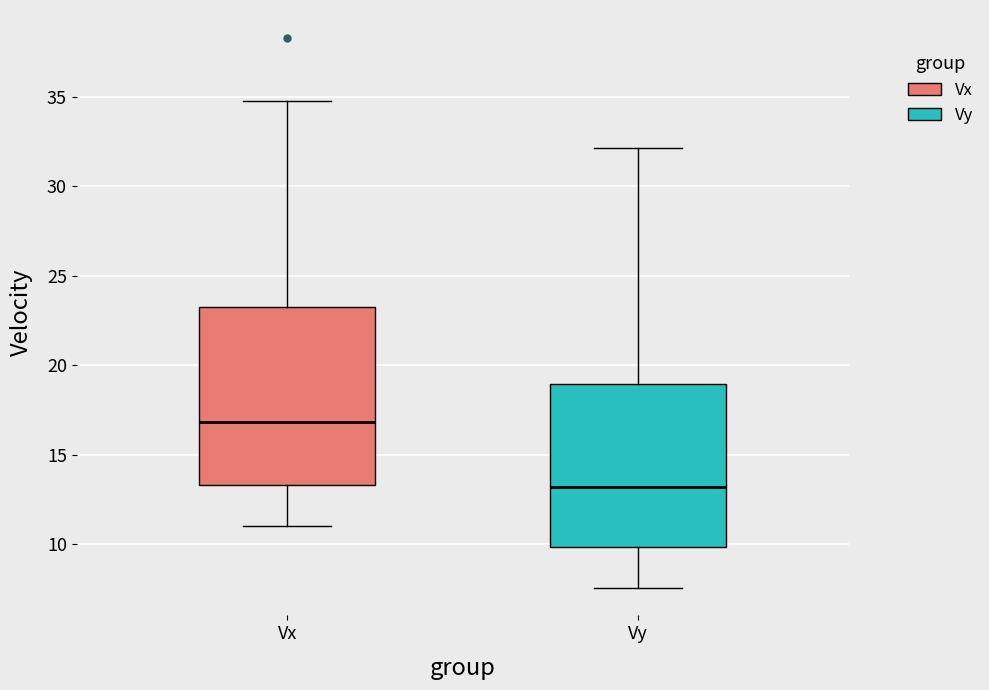

Which box has the highest median line?

Vx